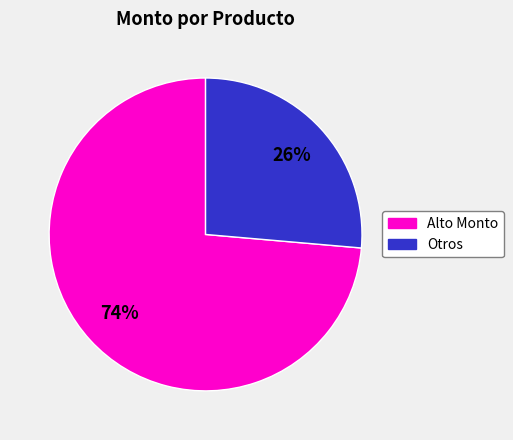

Combined, do Otros and Alto Monto account for over 50%?

Yes